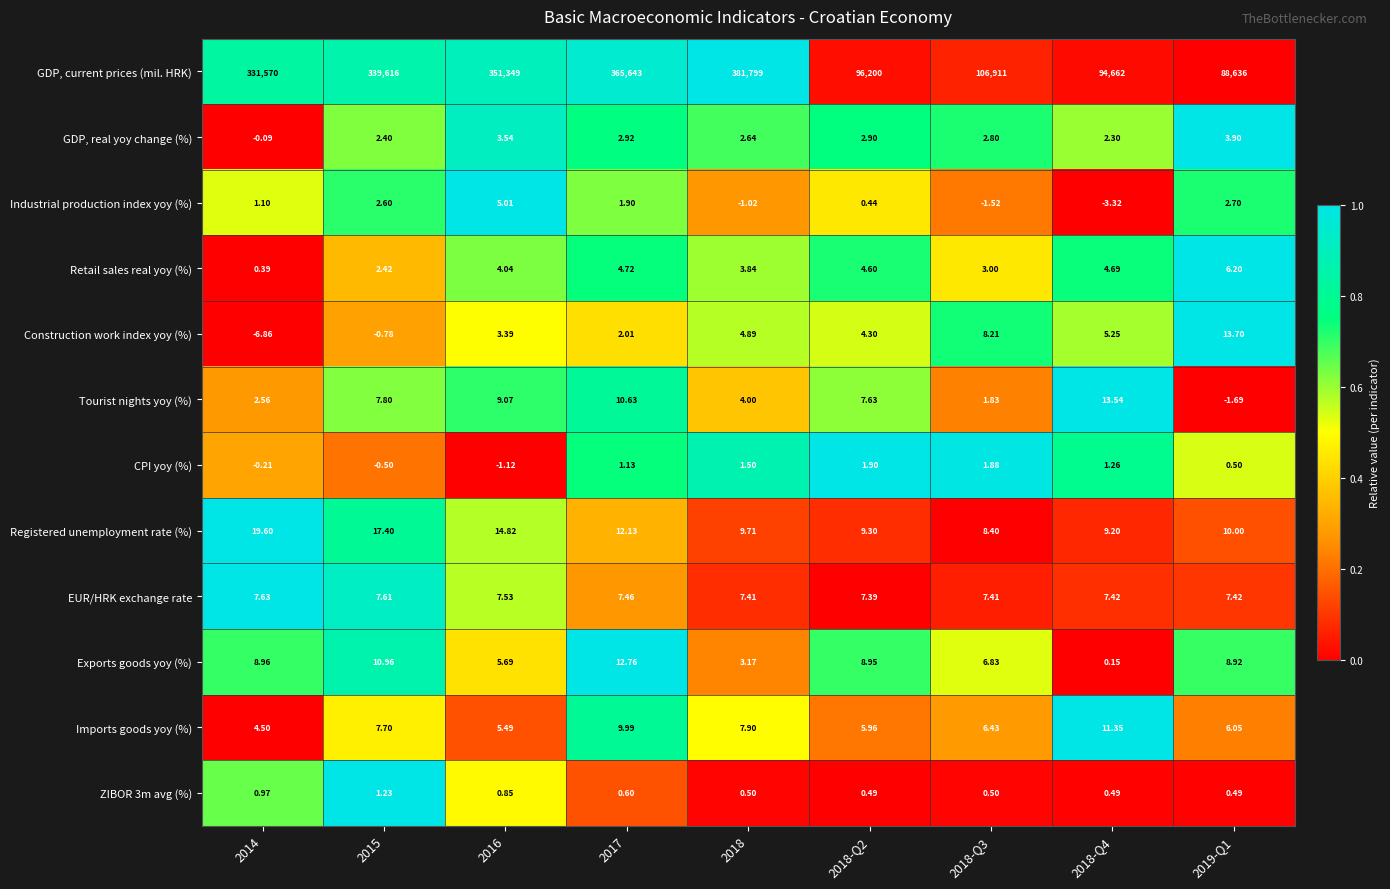

Rank the series by their maximum value, from lowest to highest.

ZIBOR 3m avg (%), CPI yoy (%), GDP, real yoy change (%), Industrial production index yoy (%), Retail sales real yoy (%), EUR/HRK exchange rate, Imports goods yoy (%), Exports goods yoy (%), Tourist nights yoy (%), Construction work index yoy (%), Registered unemployment rate (%), GDP, current prices (mil. HRK)